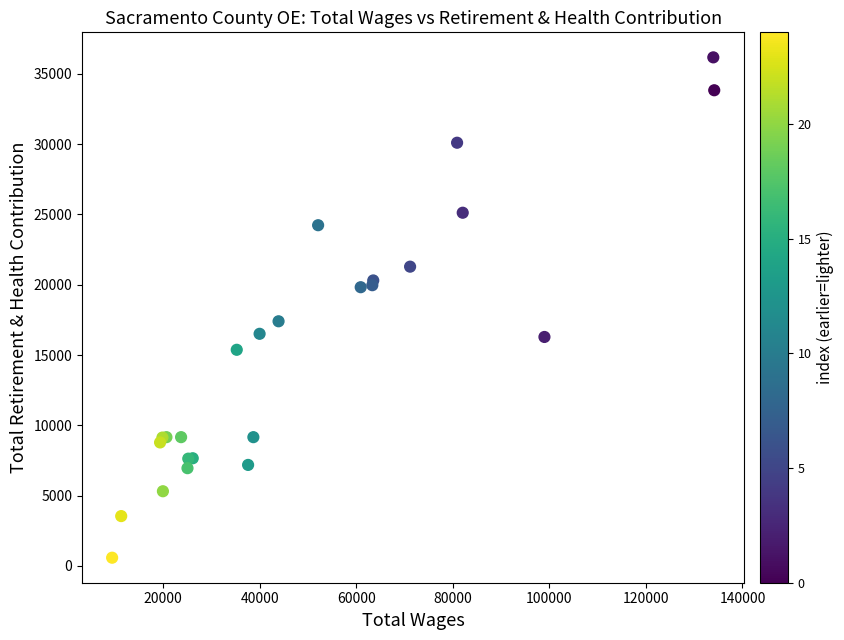

What Y value in the scatter plot is closest to 18378?

17400